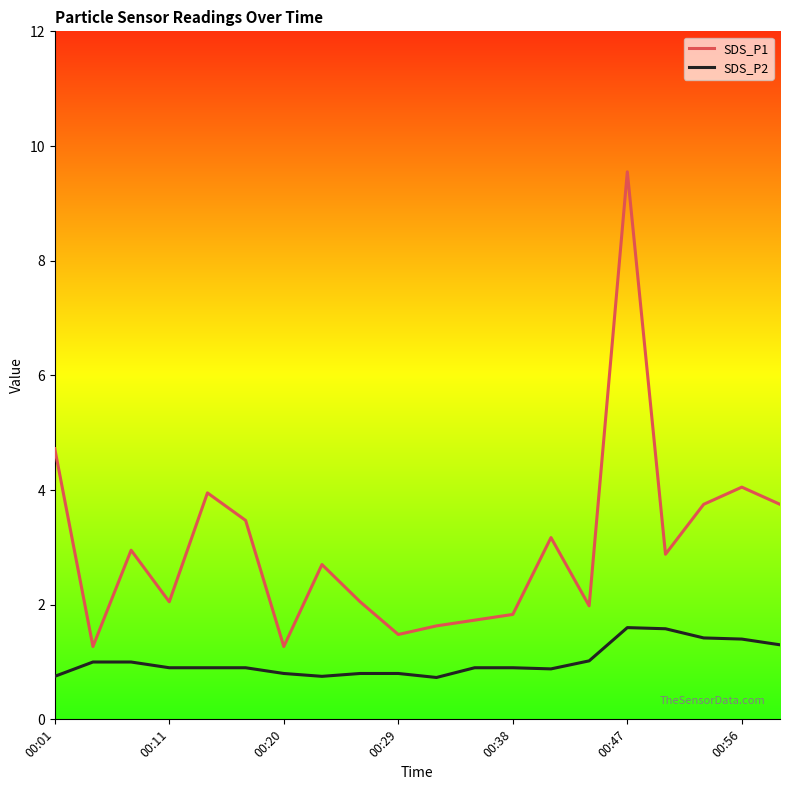

Which series has the widest spread of values?

SDS_P1